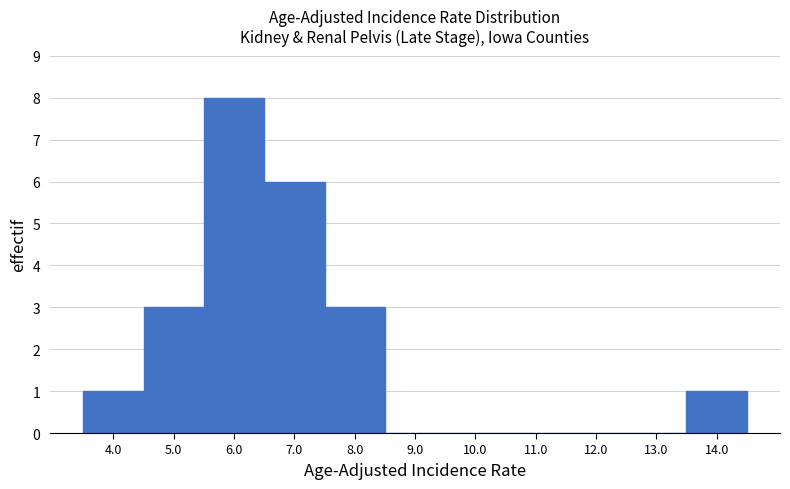

What is the height of the bar covering 13.5 to 14.5 on the x-axis? The values are not printed on the chart, so give them approximately, as read against the axis.

1